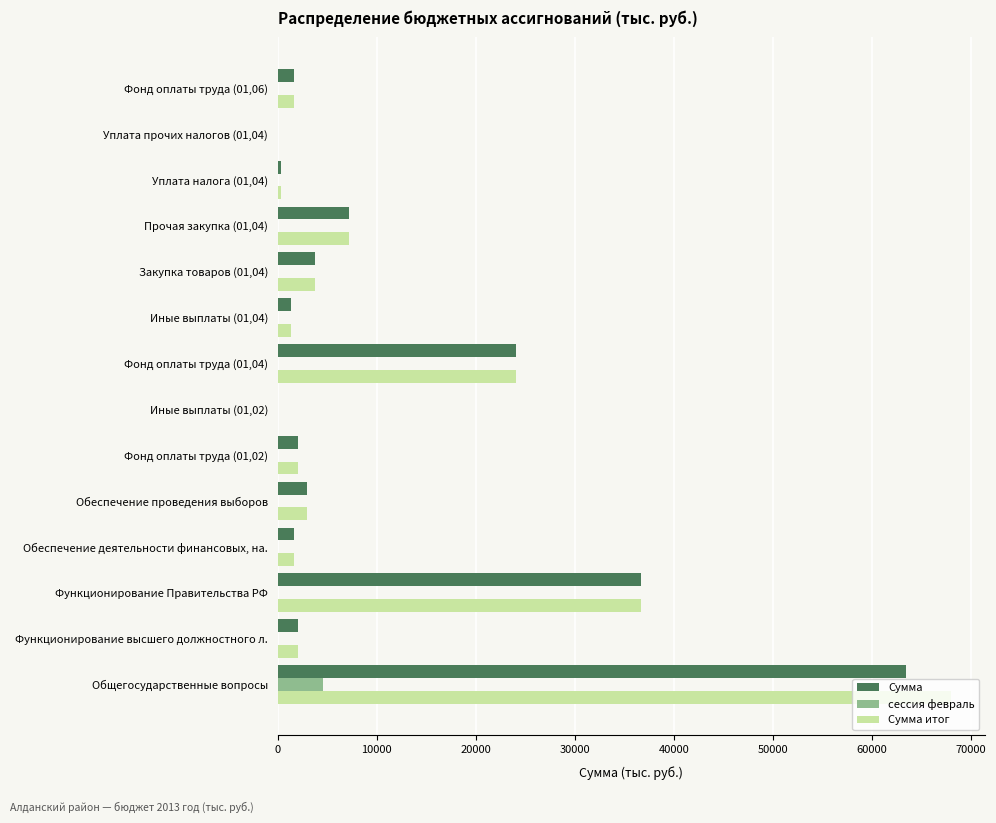

Is the value of Сумма at Обеспечение деятельности финансовых, на. greater than the value of Сумма итог at Уплата прочих налогов (01,04)?

Yes